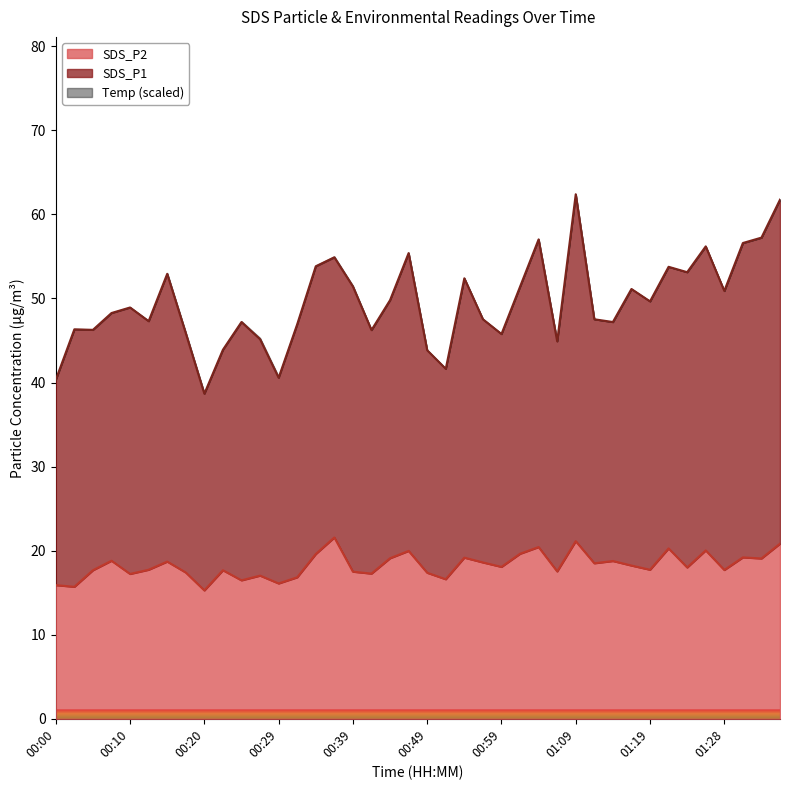

At which label does SDS_P1 reach its peak?

01:09